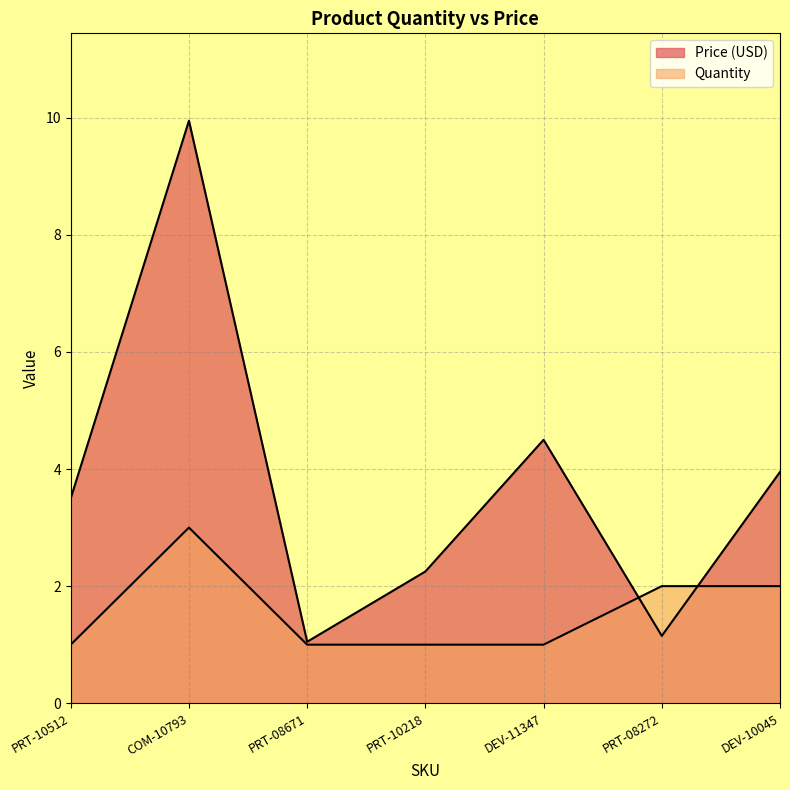

Reading left to right, transcribe all the data shown in this chart.

Price (USD): PRT-10512=3.5	COM-10793=9.9	PRT-08671=1.1	PRT-10218=2.2	DEV-11347=4.5	PRT-08272=1.1	DEV-10045=4.0
Quantity: PRT-10512=1.0	COM-10793=3.0	PRT-08671=1.0	PRT-10218=1.0	DEV-11347=1.0	PRT-08272=2.0	DEV-10045=2.0